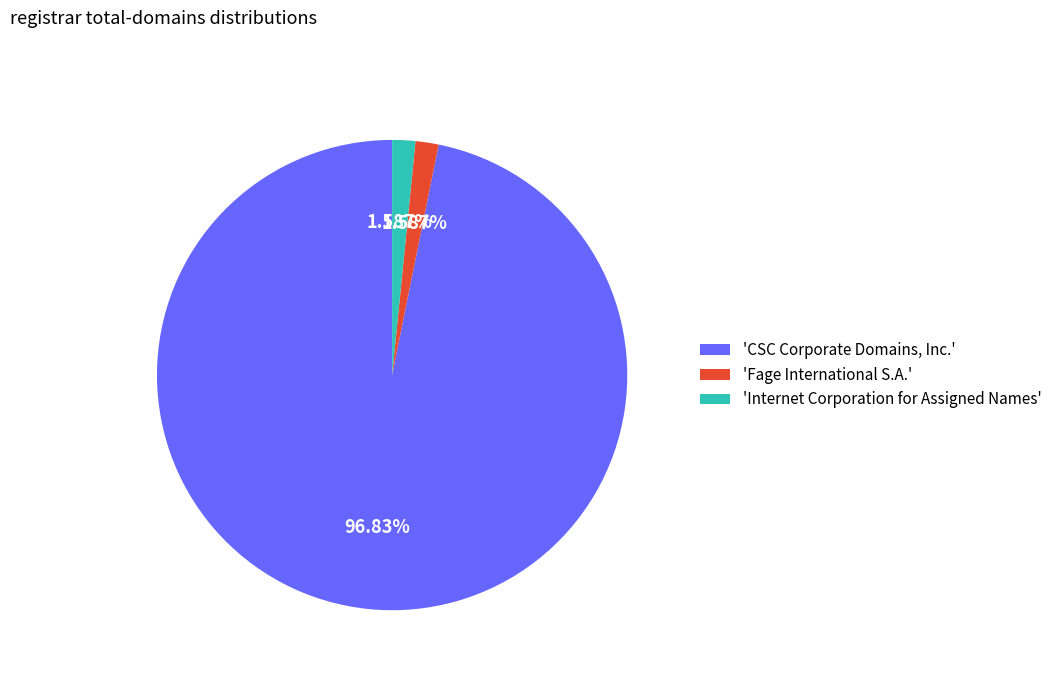

Combined, do 'Internet Corporation for Assigned Names' and 'CSC Corporate Domains, Inc.' account for over 50%?

Yes